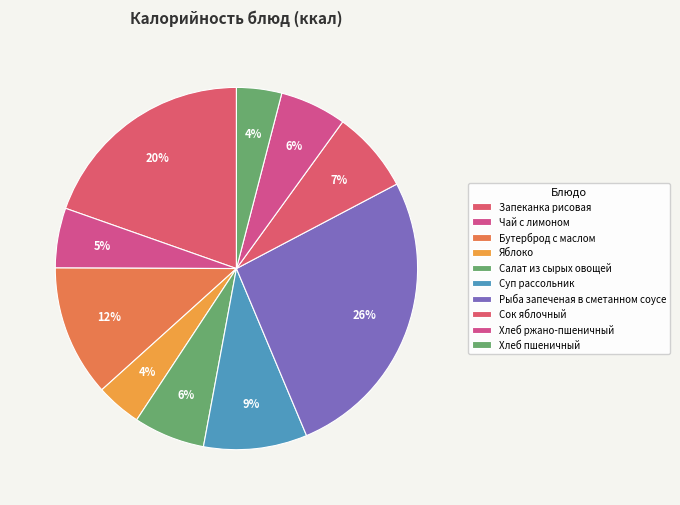

To the nearest percent, what is the difference between the largest and smallest slice percentages?

22%